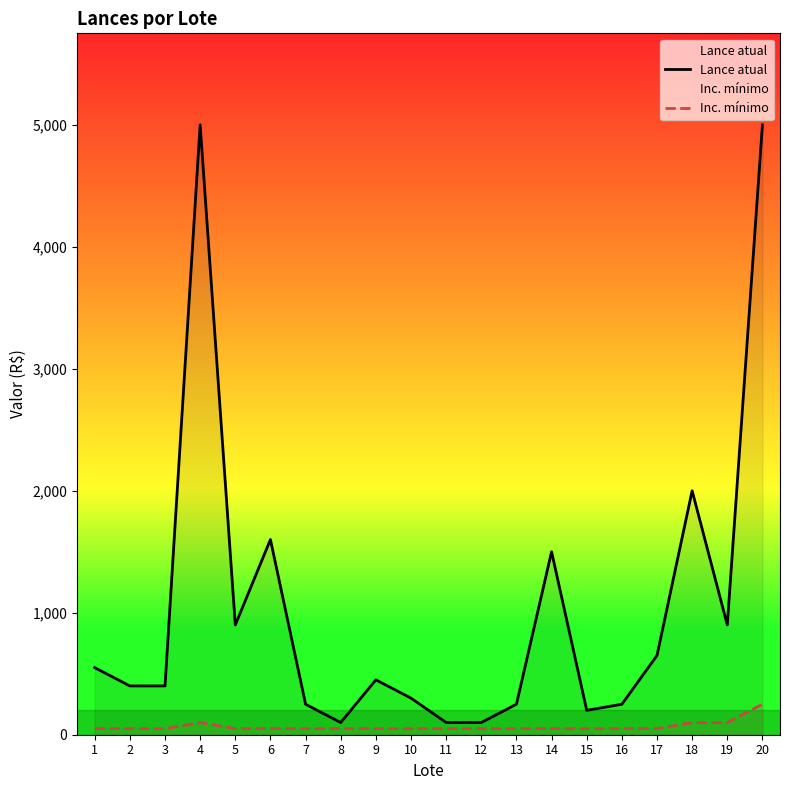

Read the Inc. mínimo value at 9.

50